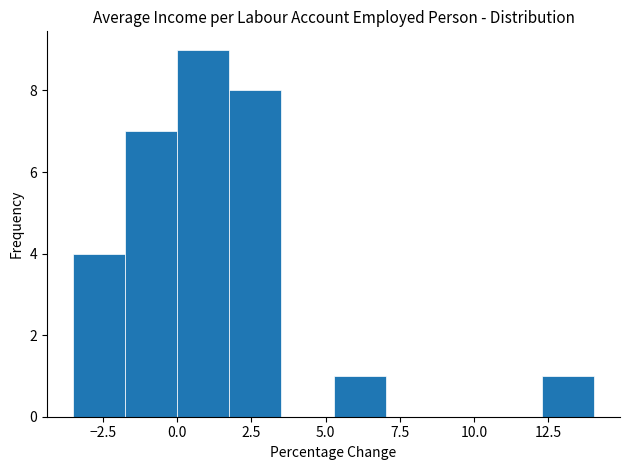

Around what value on the x-axis is the tallest bar? Give the approximate position of its centre, as read against the axis.

1.0